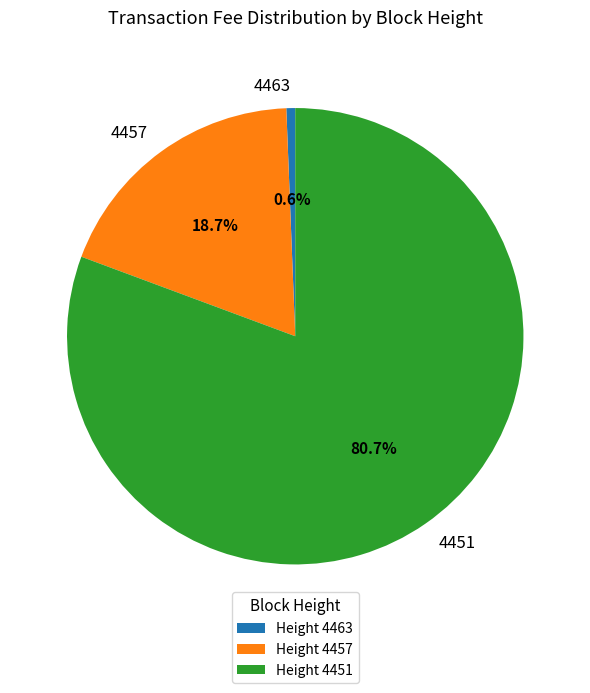

Count the number of slices in the pie.

3